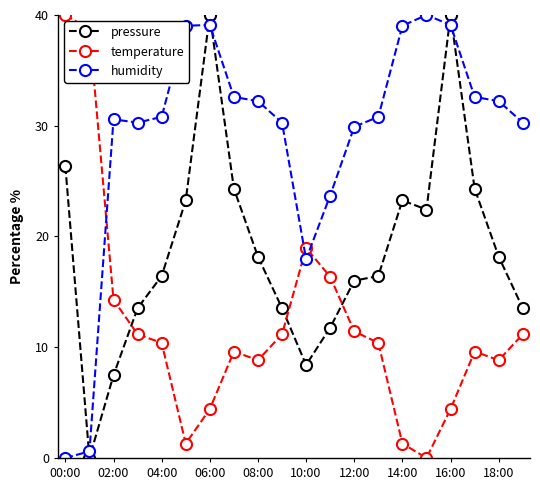

At how many categories does at least one series exceed 10?

20